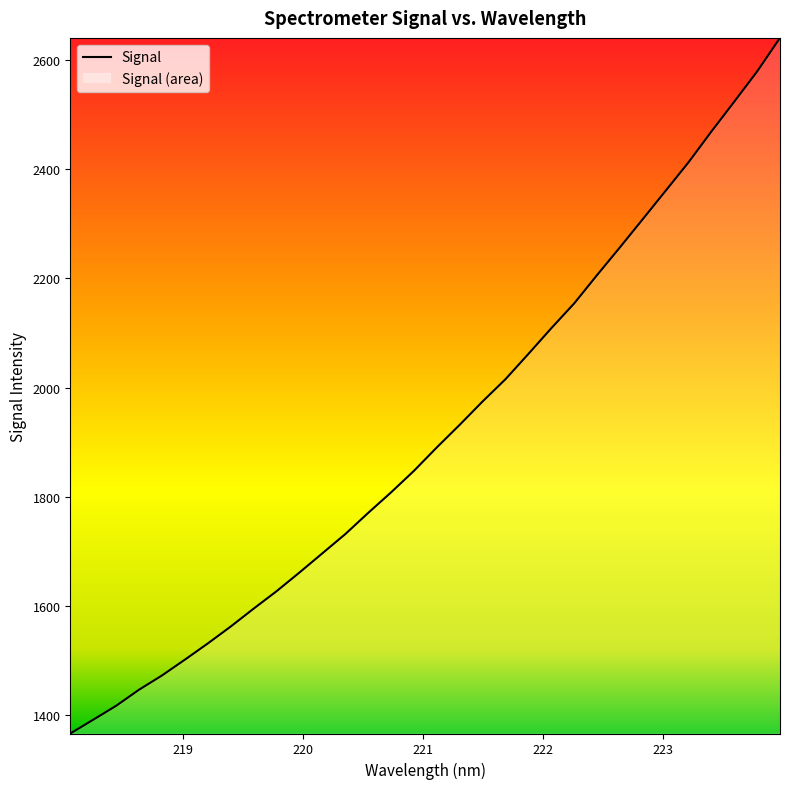

What is the maximum value shown in the chart?

2640.3